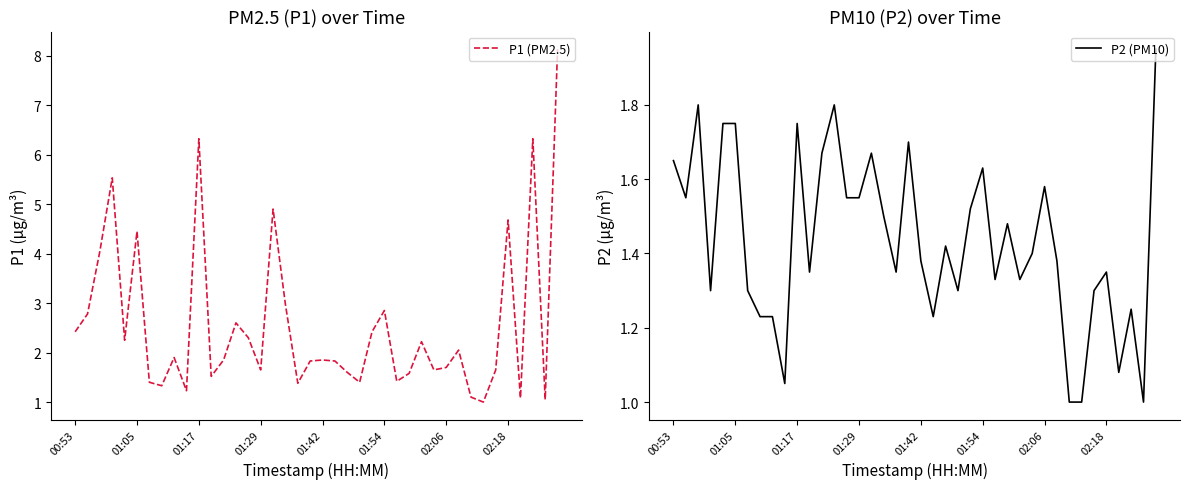

Rank the series at 18 from highest to lowest value.

P1 (PM2.5), P2 (PM10)